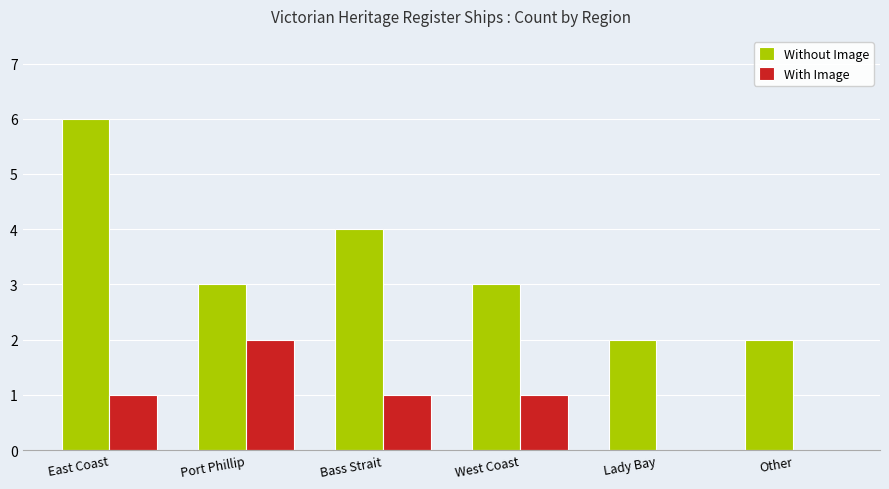

How many data points does each series have?

6